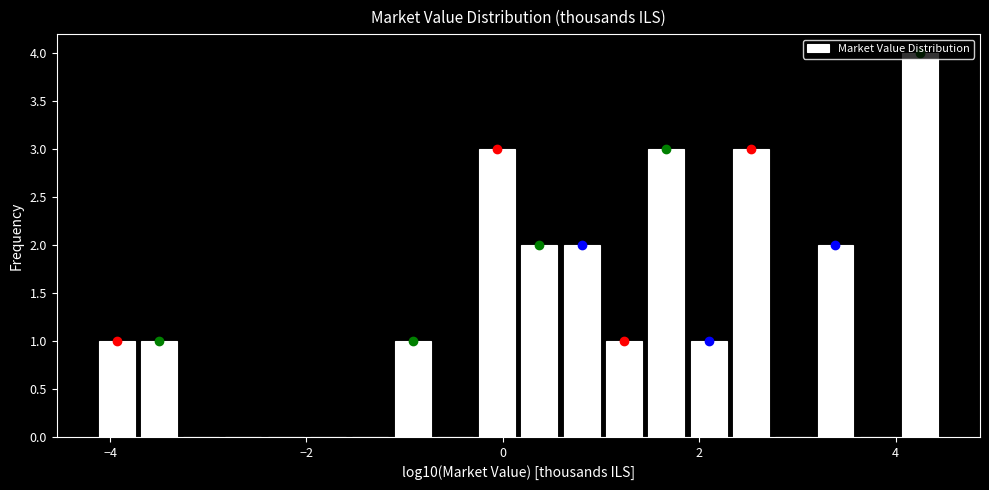

Read against the x-axis, roughly where is the centre of the tallest bar?

4.2